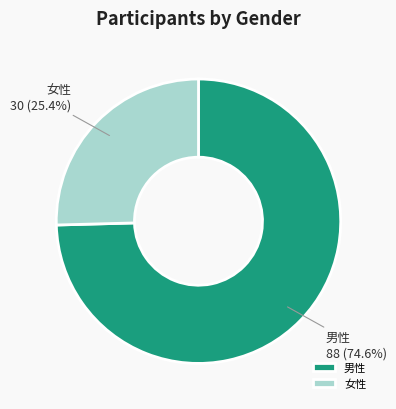

Is there any slice that represents more than half of the pie?

Yes